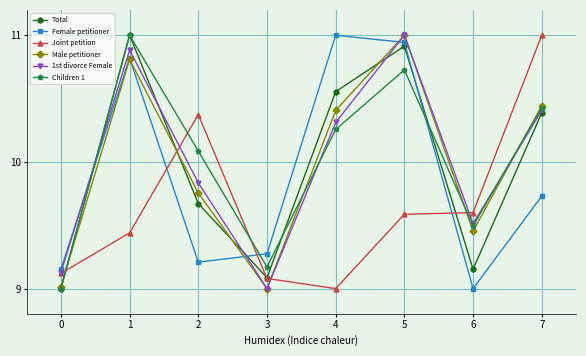

Which category has the highest value in the Children 1 series?

1